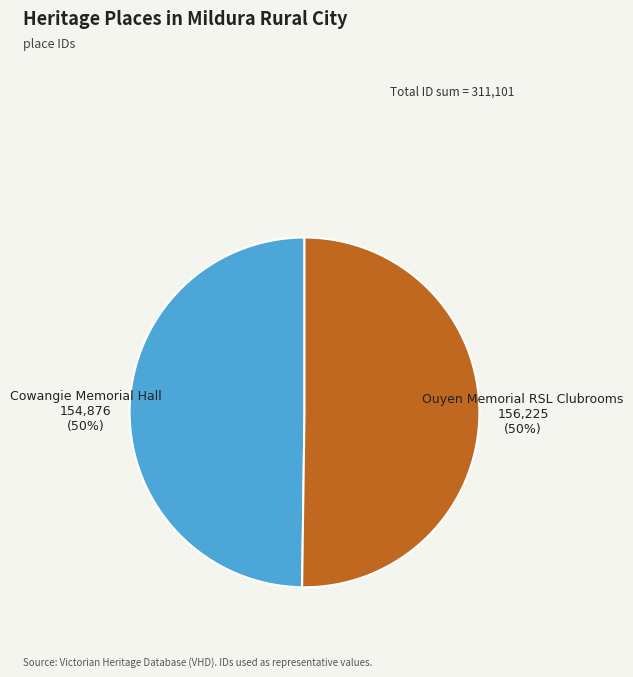

Is it true that Cowangie Memorial Hall is 44% of the pie?

False